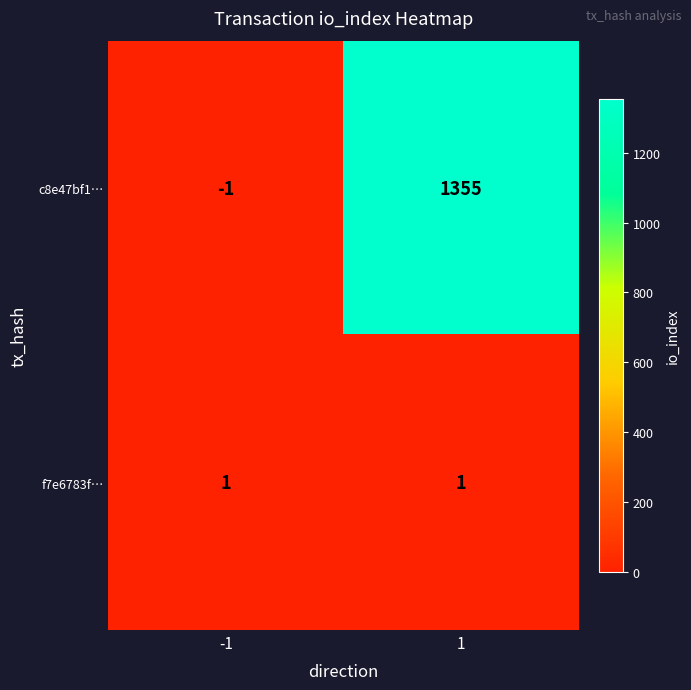

The f7e6783f… series shows 1 at 1. True or false?

True